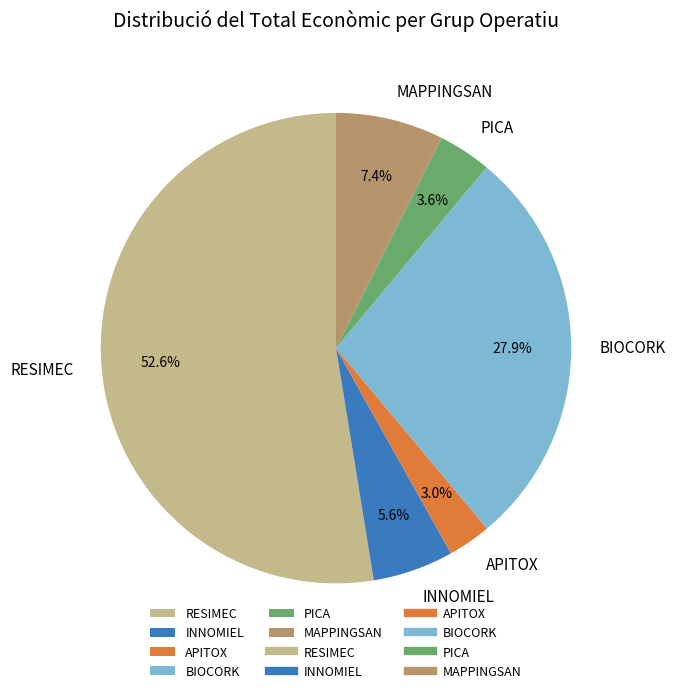

To the nearest percent, what is the combined percentage of BIOCORK and MAPPINGSAN?

35%